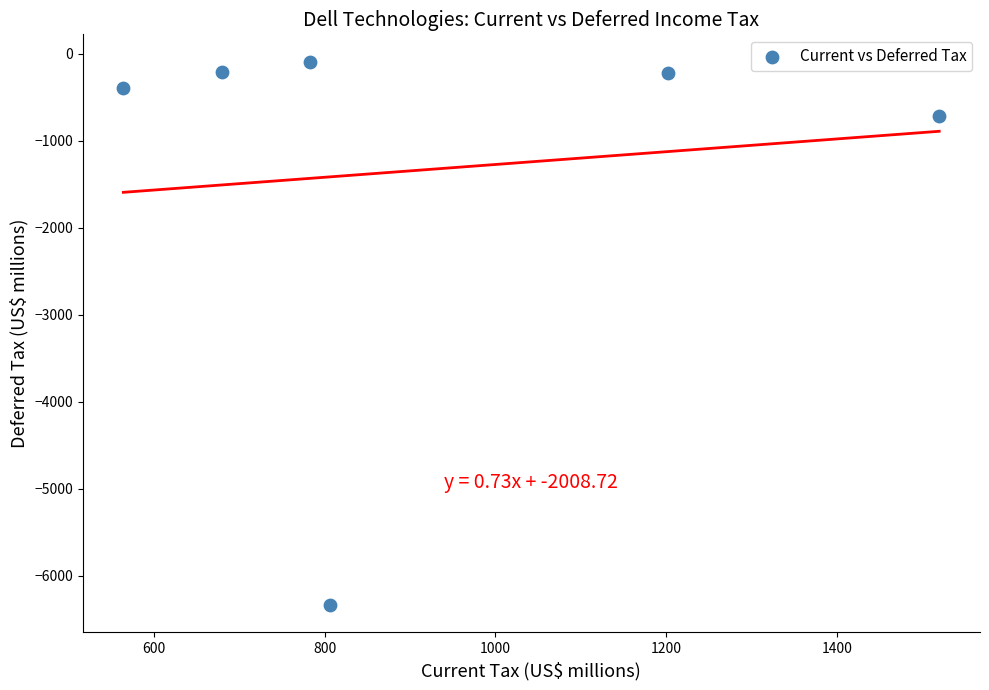

What is the range of X values (max minus min)?

956